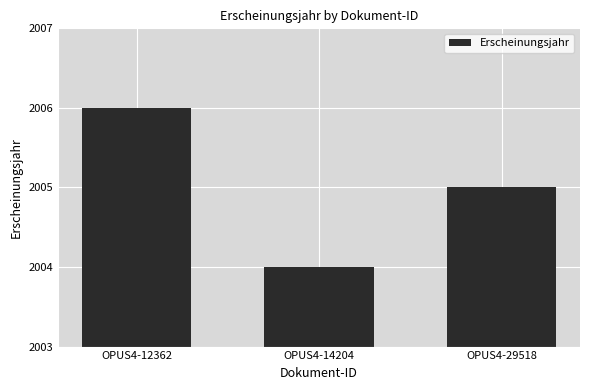

Count the number of categories in the chart.

3